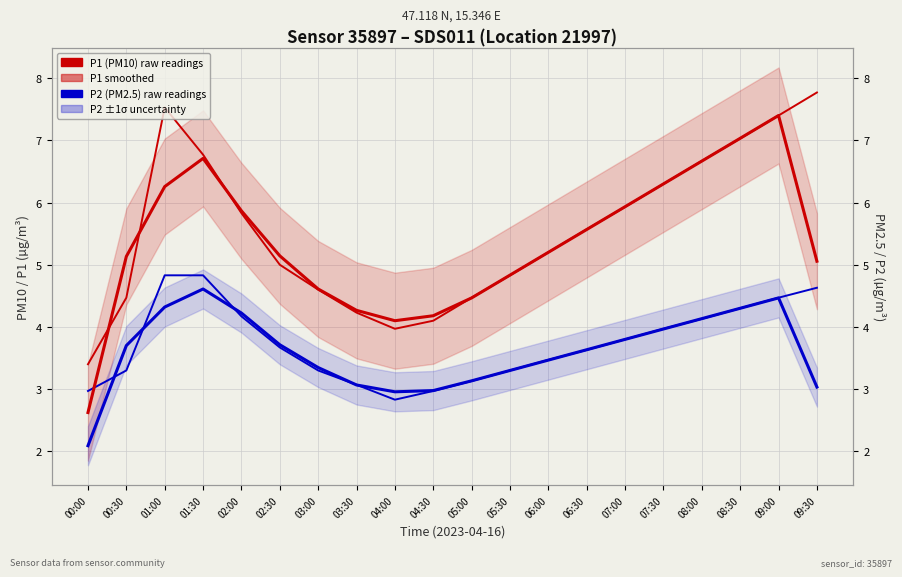

How many data points in P1 (PM10) raw readings are above 5?

11